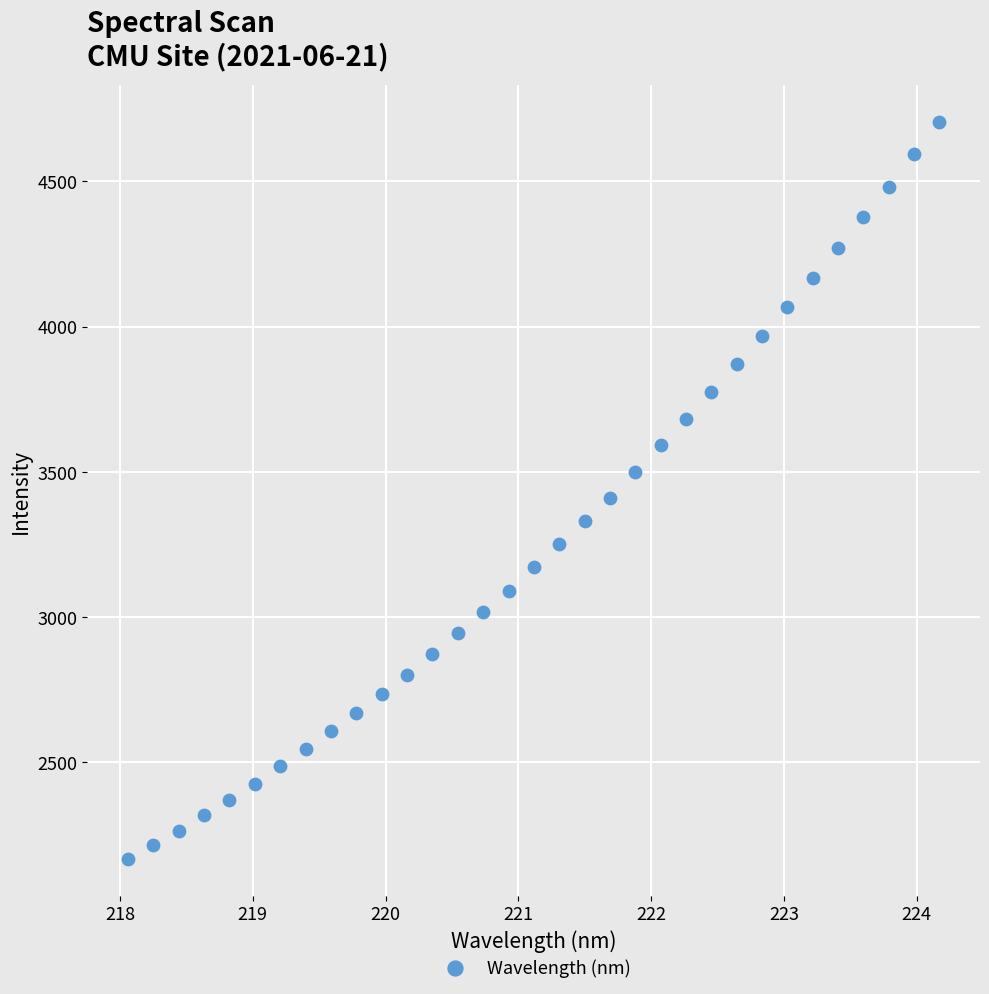

What is the range of Y values (max minus min)?

2535.8